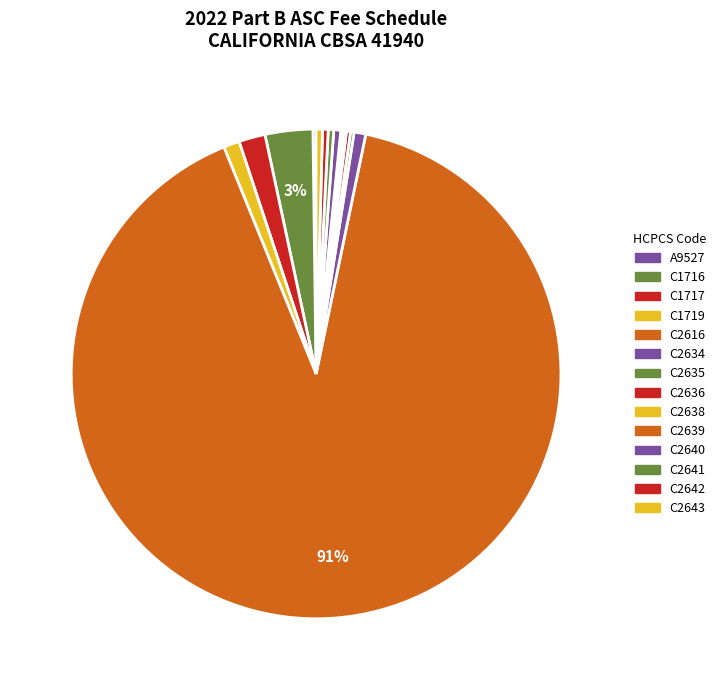

What is the total percentage of C2641 and C2636?

0.6%